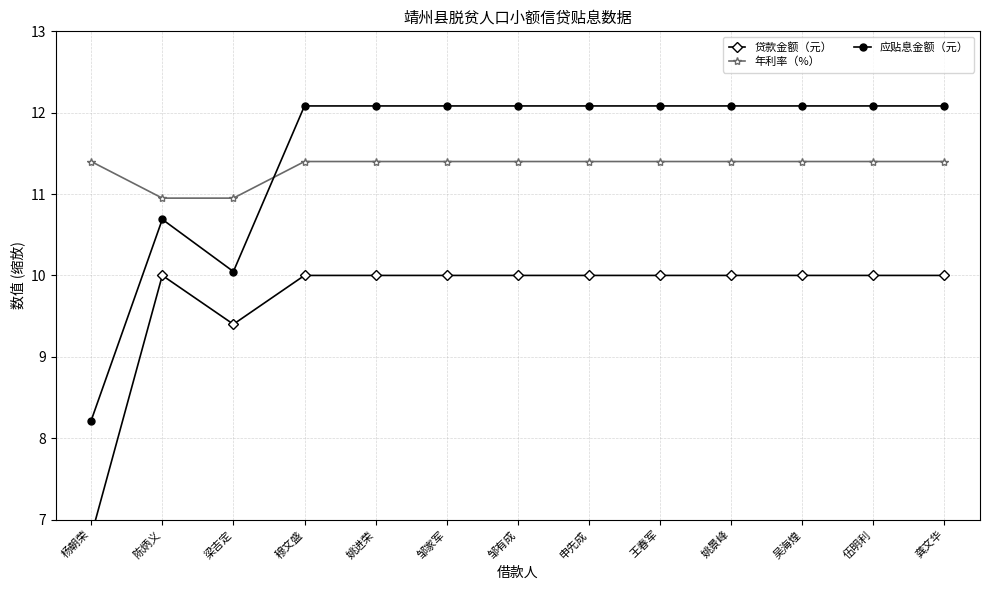

How many lines are shown in the chart?

3